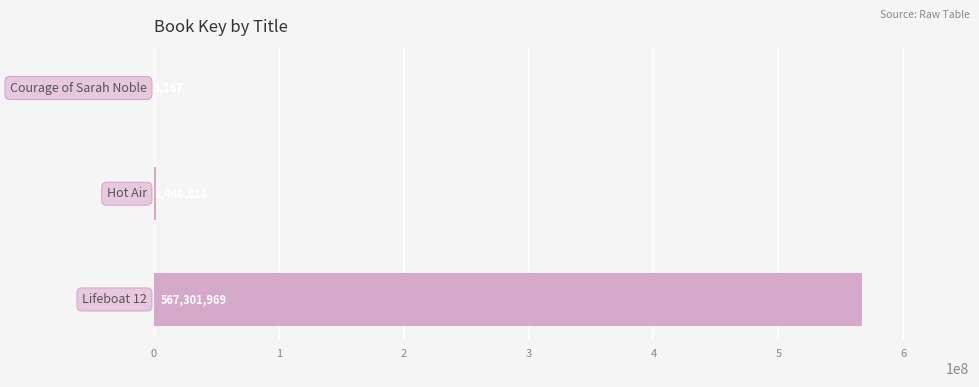

Are the bars horizontal?

Yes